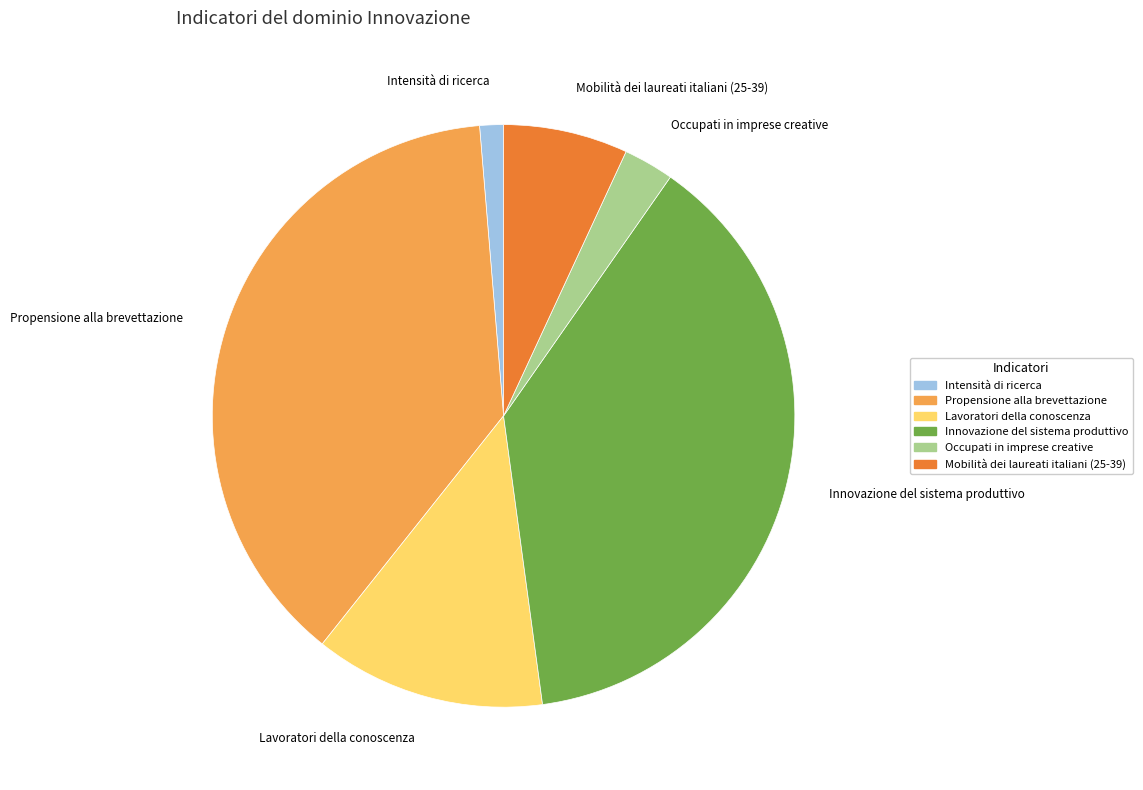

Which category has the smallest portion of the pie?

Intensità di ricerca